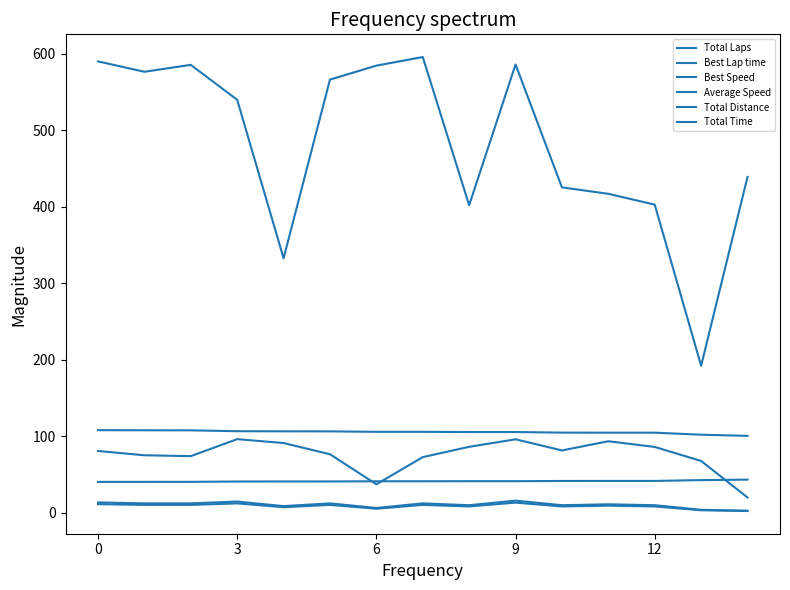

Does the chart display data point markers on the line(s)?

No